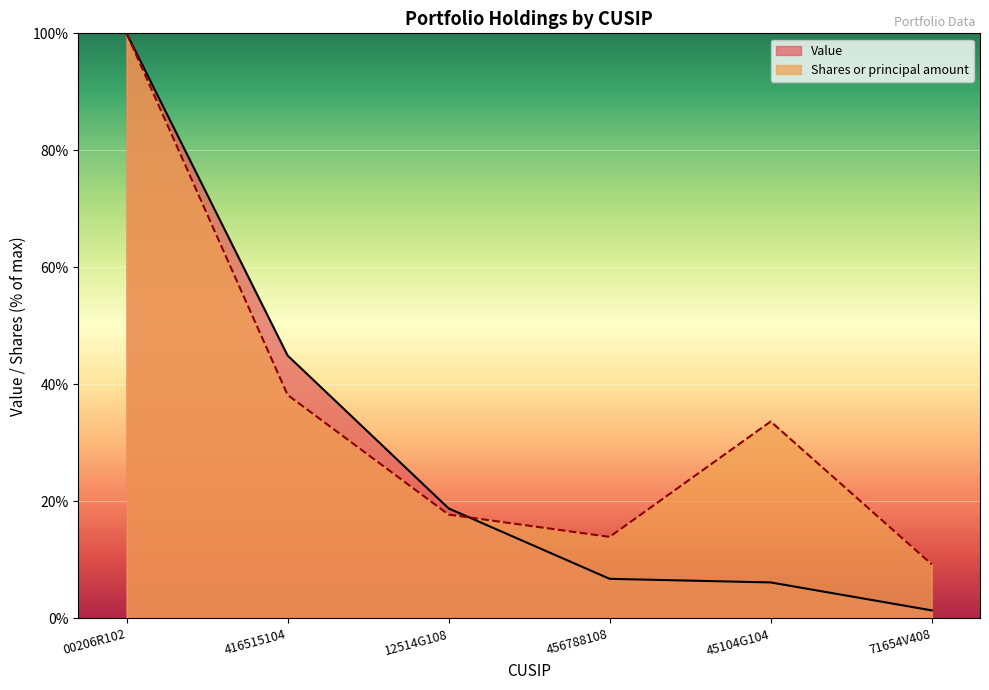

Which label corresponds to the largest value in the chart?

00206R102